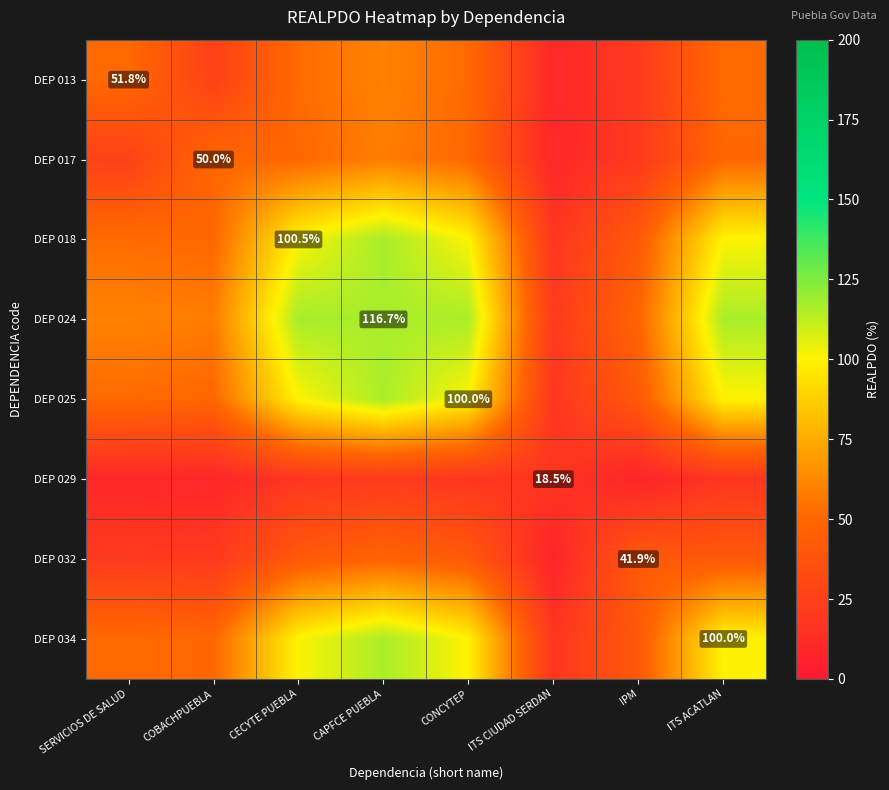

The value of DEP 024 at ITS CIUDAD SERDAN is 38.7. True or false?

False